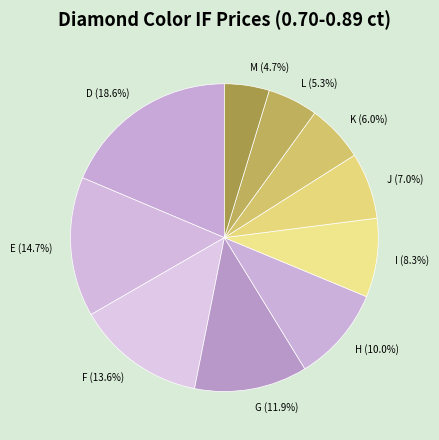

What is the ratio of the value at F to the value at L?

2.6